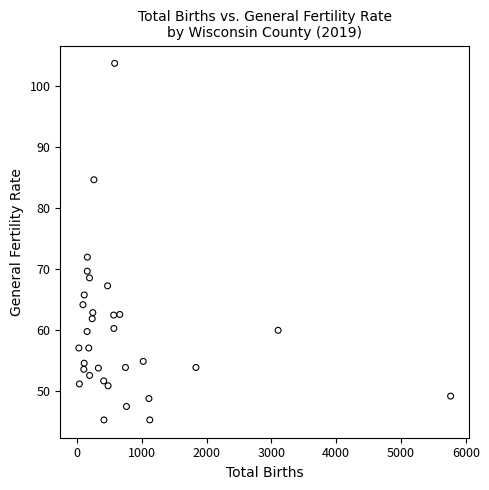

What is the range of Y values (max minus min)?

58.5